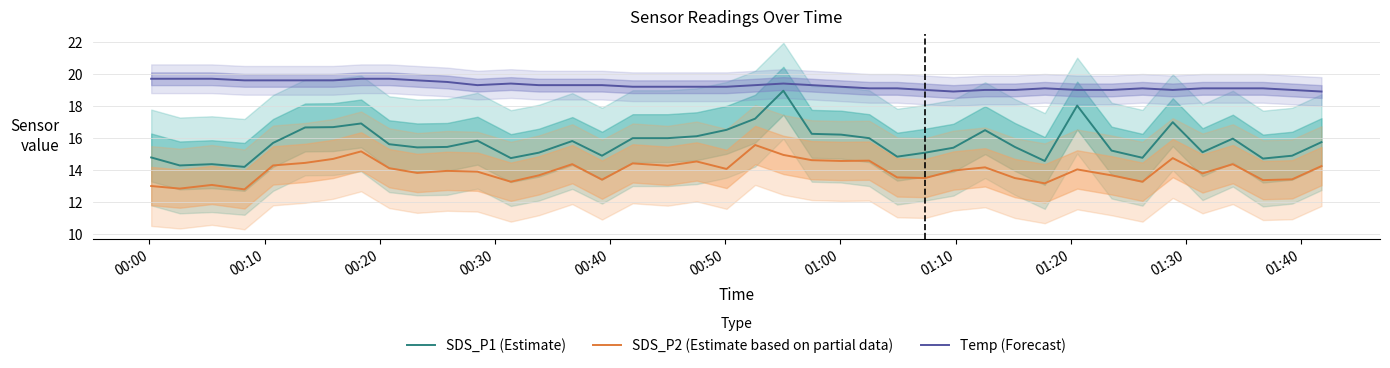

How many data points in Temp (Forecast) are above 19?

31